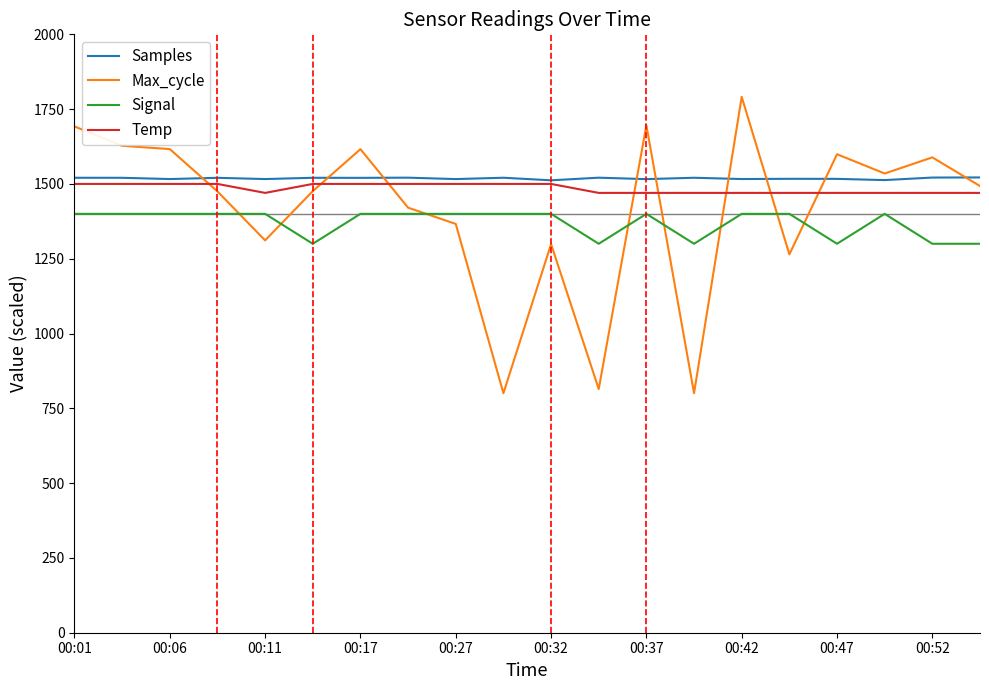

True or false: Max_cycle has more than 2 interior local peaks.

True